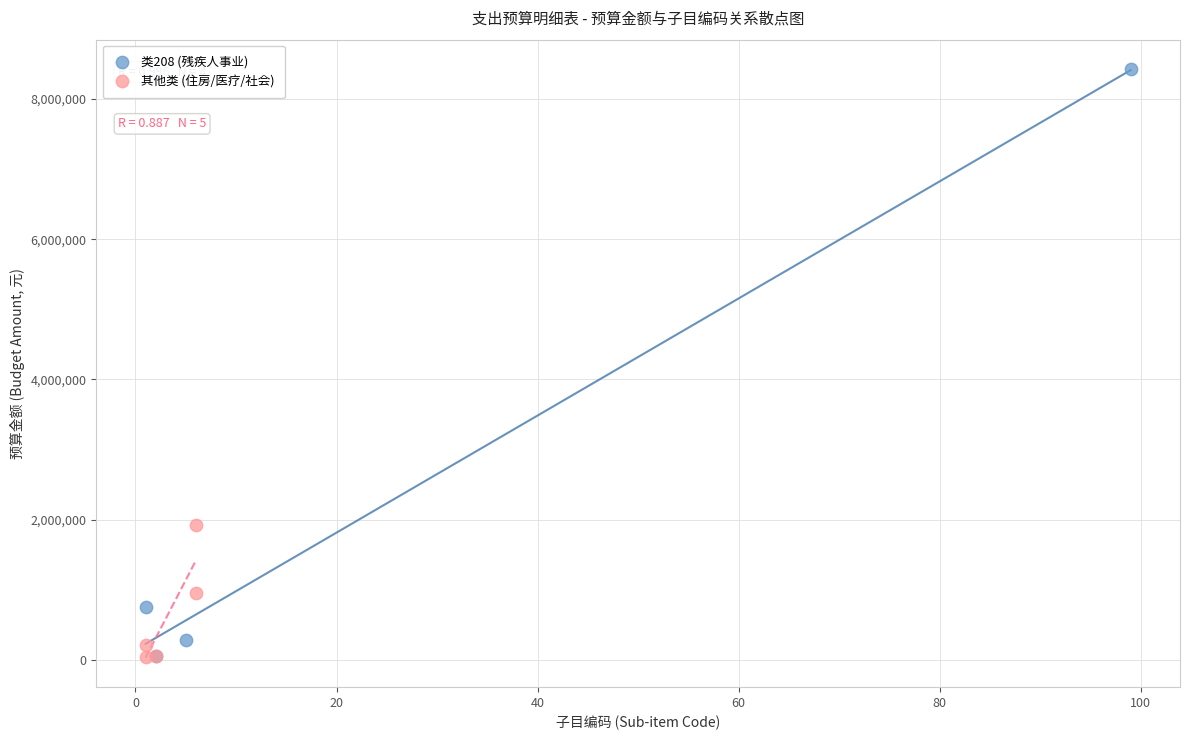

Which series reaches the maximum Y coordinate?

类208 (残疾人事业)